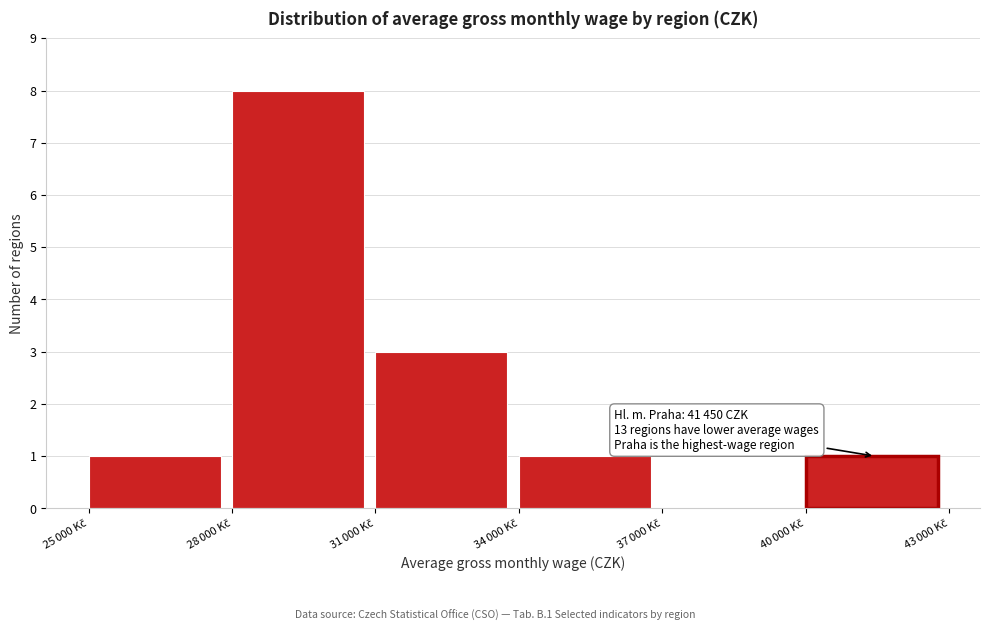

What is the sum of all values?

14